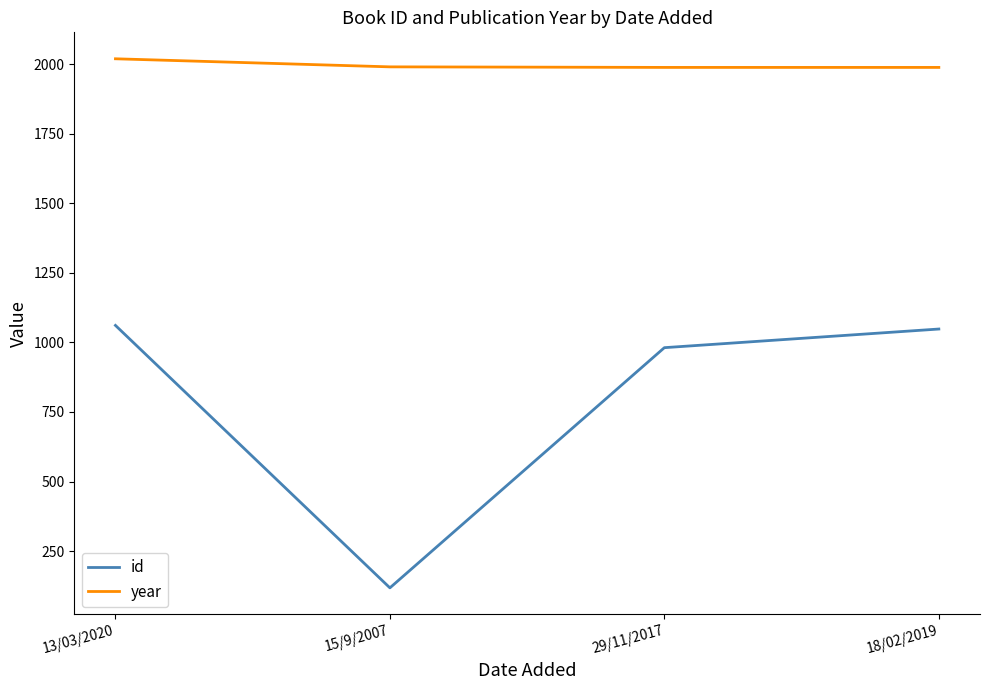

Where is id nearest to the value 589?

29/11/2017